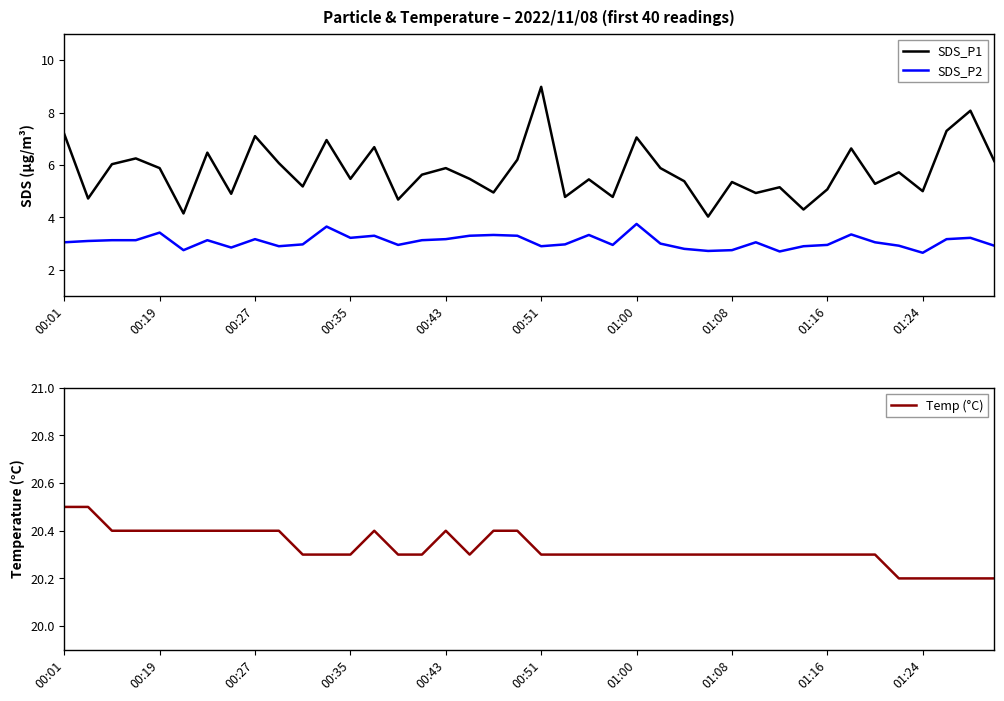

Which category has the highest value across all series?

00:01